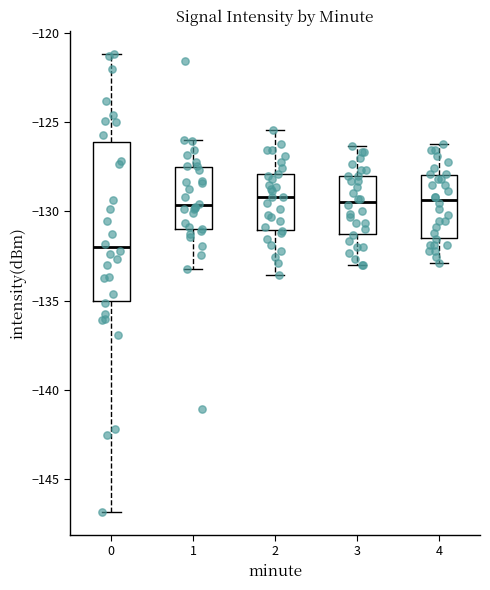

Which box has the lowest median line?

0